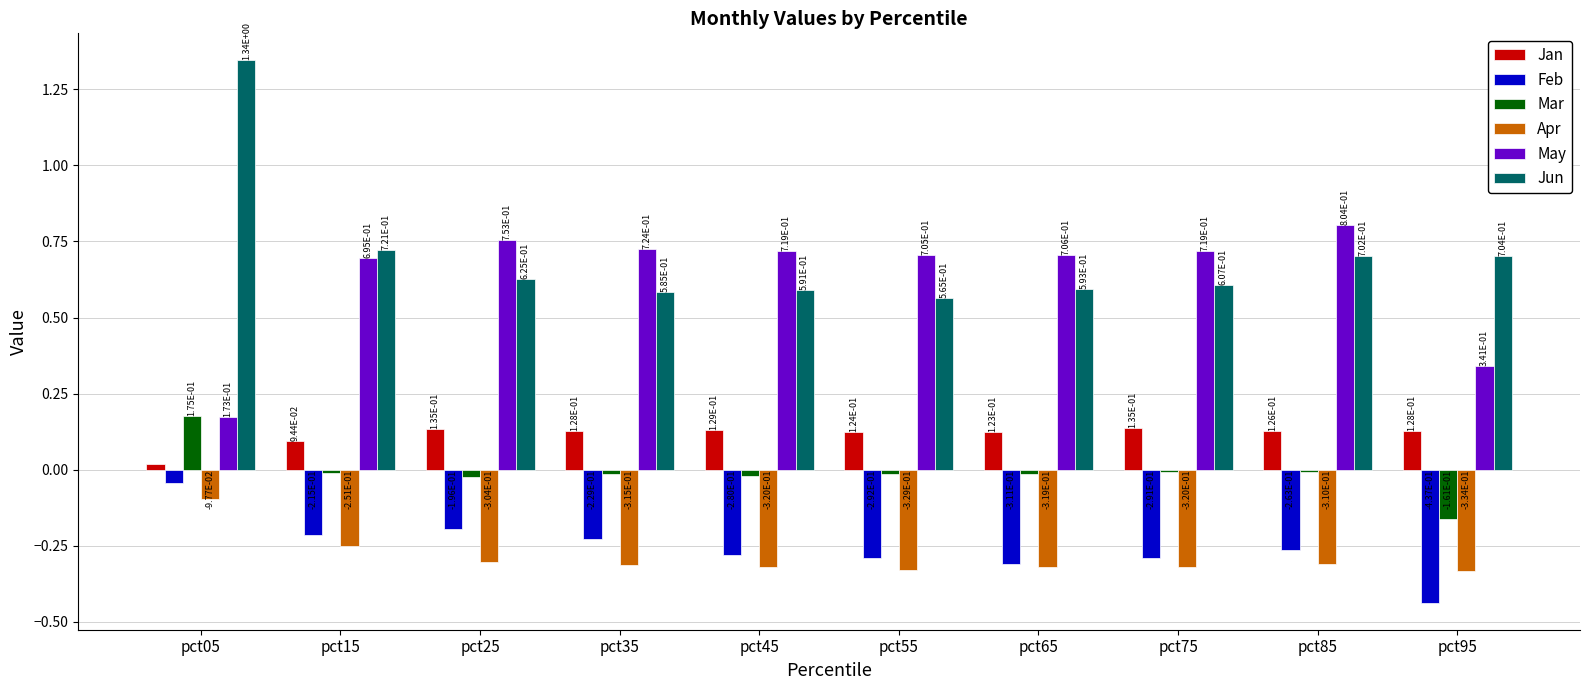

What is the difference between the maximum and minimum values in the Feb series?

0.4